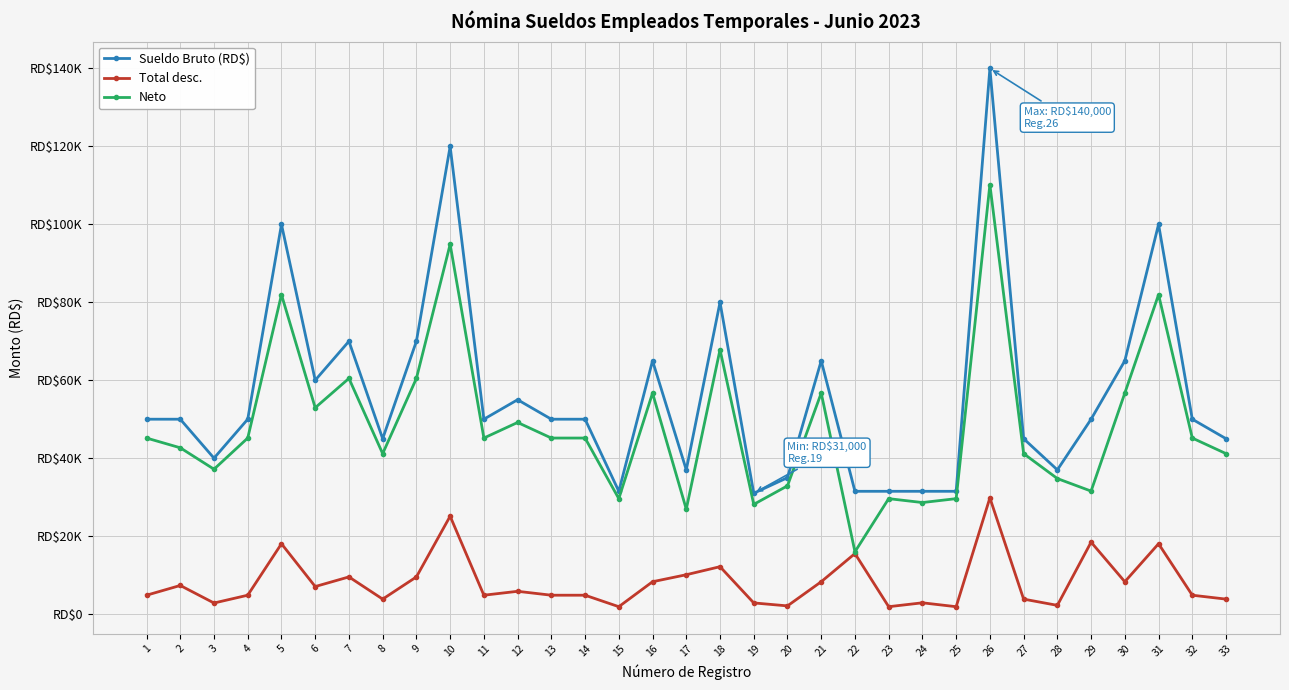

Where does the Total desc. series first go above 4834?

2